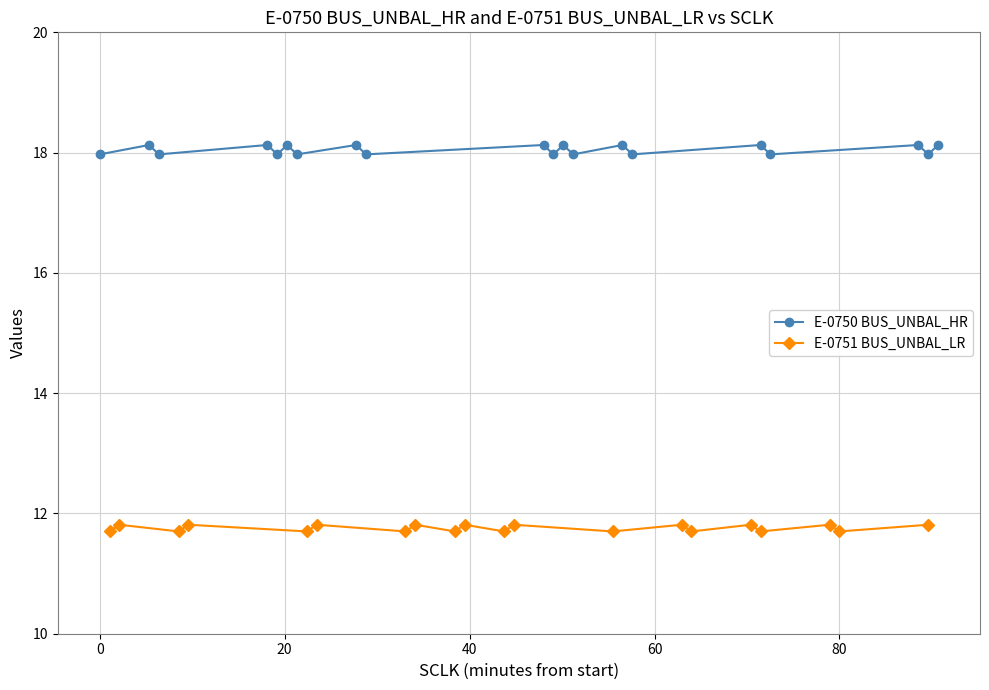

Reading left to right, what are all the values shown in this chart?

E-0750 BUS_UNBAL_HR: 18.0	18.1	18.0	18.1	18.0	18.1	18.0	18.1	18.0	18.1	18.0	18.1	18.0	18.1	18.0	18.1	18.0	18.1	18.0	18.1
E-0751 BUS_UNBAL_LR: 11.7	11.8	11.7	11.8	11.7	11.8	11.7	11.8	11.7	11.8	11.7	11.8	11.7	11.8	11.7	11.8	11.7	11.8	11.7	11.8